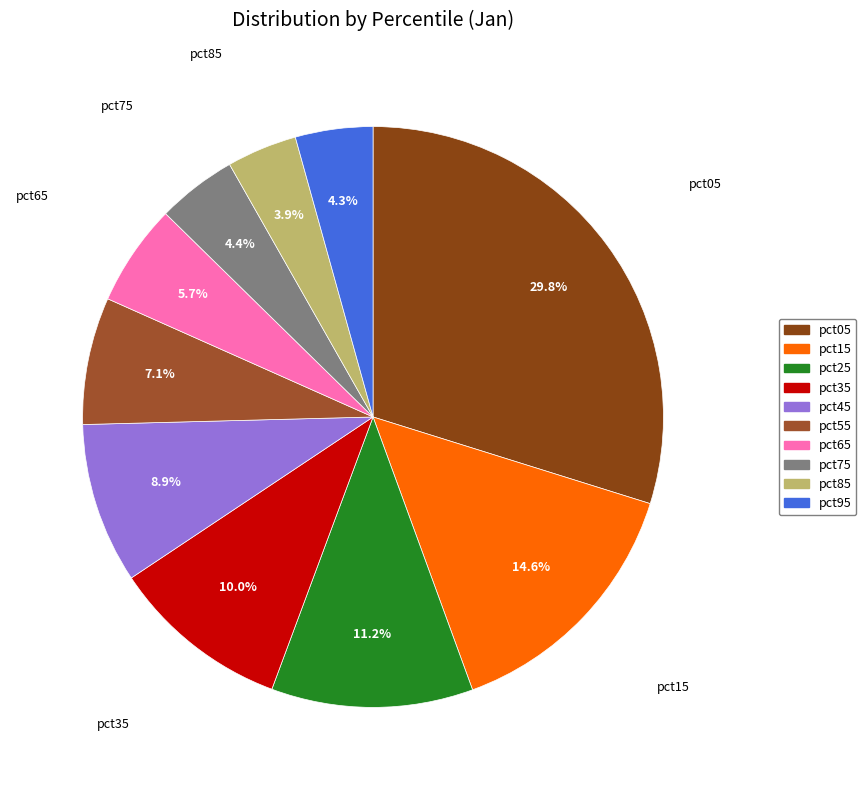

Is it true that pct05 is 19% of the pie?

False